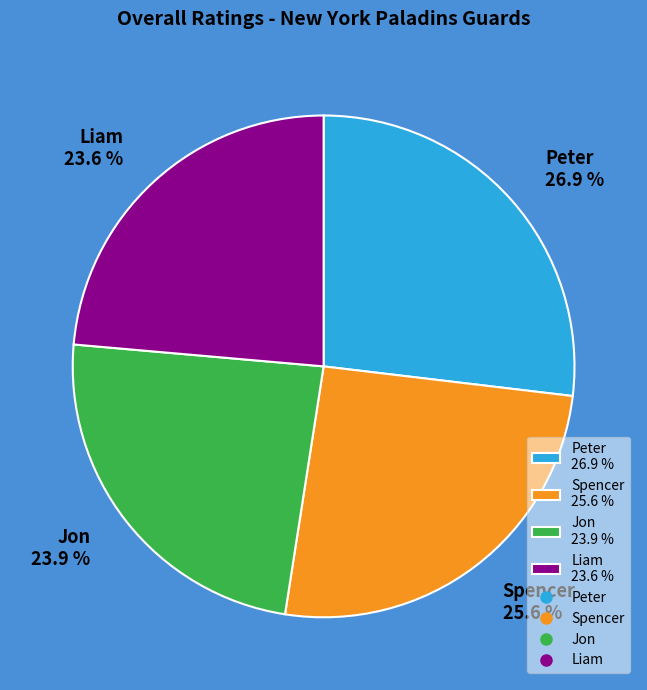

Approximately how many times larger is the value at Liam 23.6 % compared to Spencer 25.6 %?

0.9